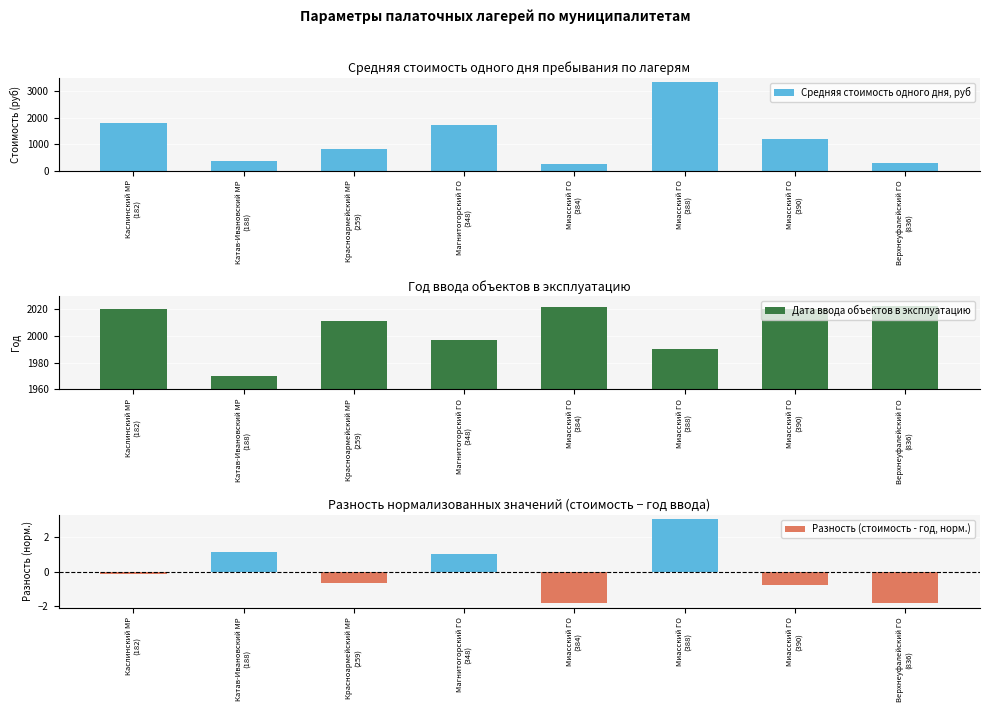

What position from the left is Катав-Ивановский МР
(188)?

2